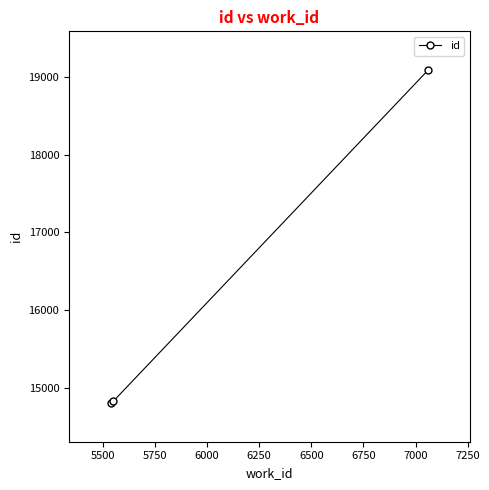

What is the difference between the maximum and minimum values?

4273